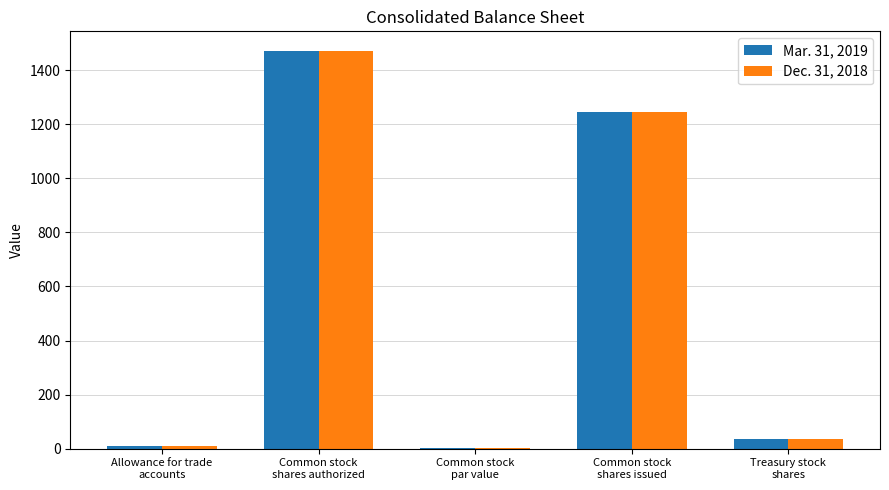

Are the bars horizontal?

No